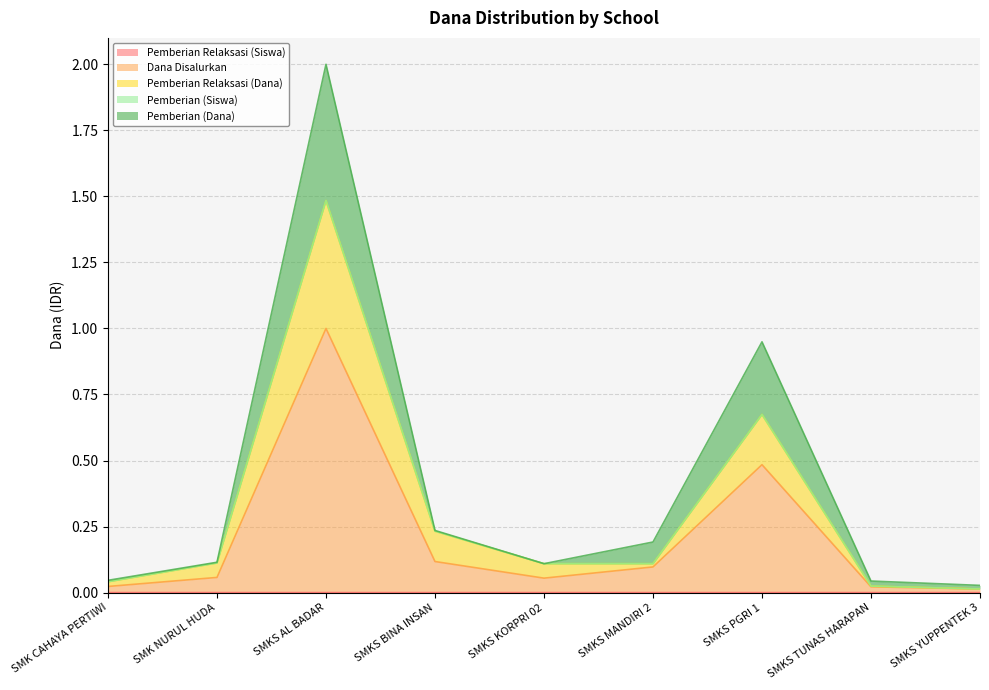

True or false: Pemberian Relaksasi (Siswa) and Dana Disalurkan intersect in this chart.

False